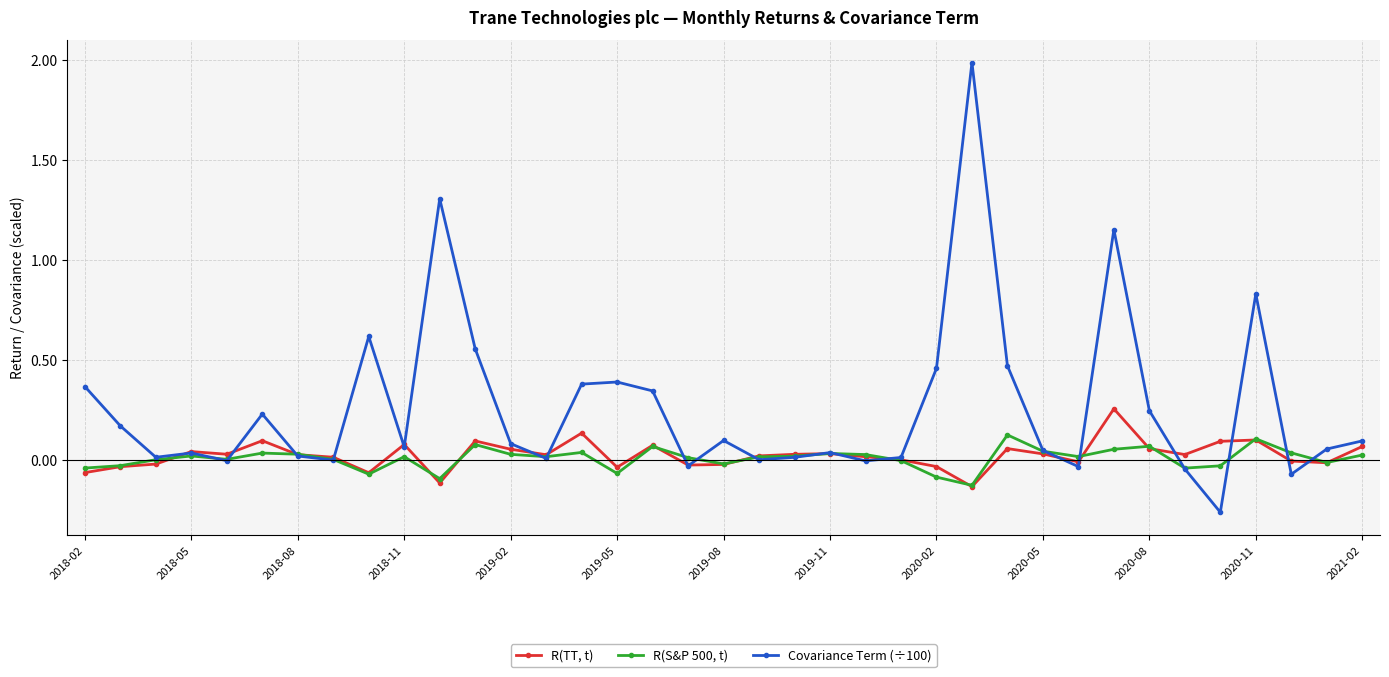

At how many categories does at least one series exceed 1?

3